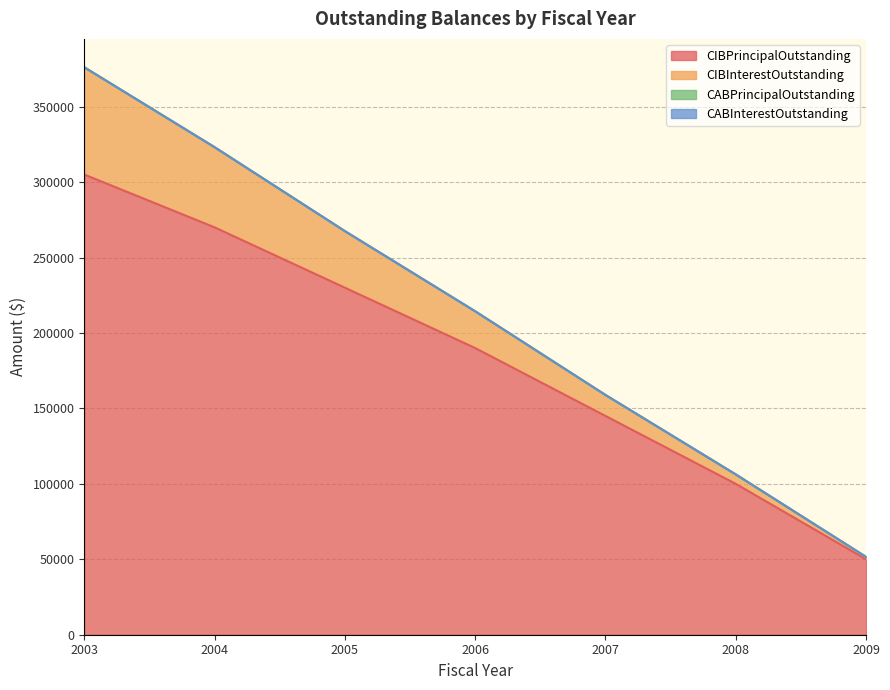

How many lines are shown in the chart?

4